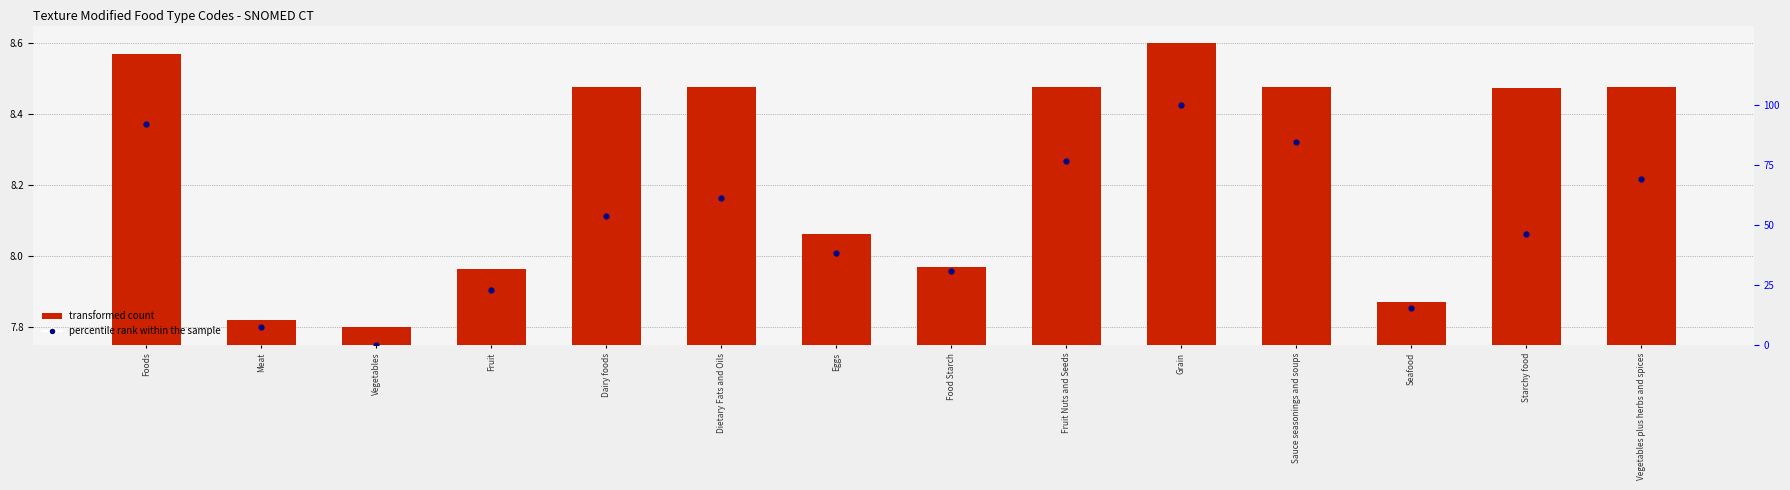

What are all the series names shown in the legend?

transformed count, percentile rank within the sample